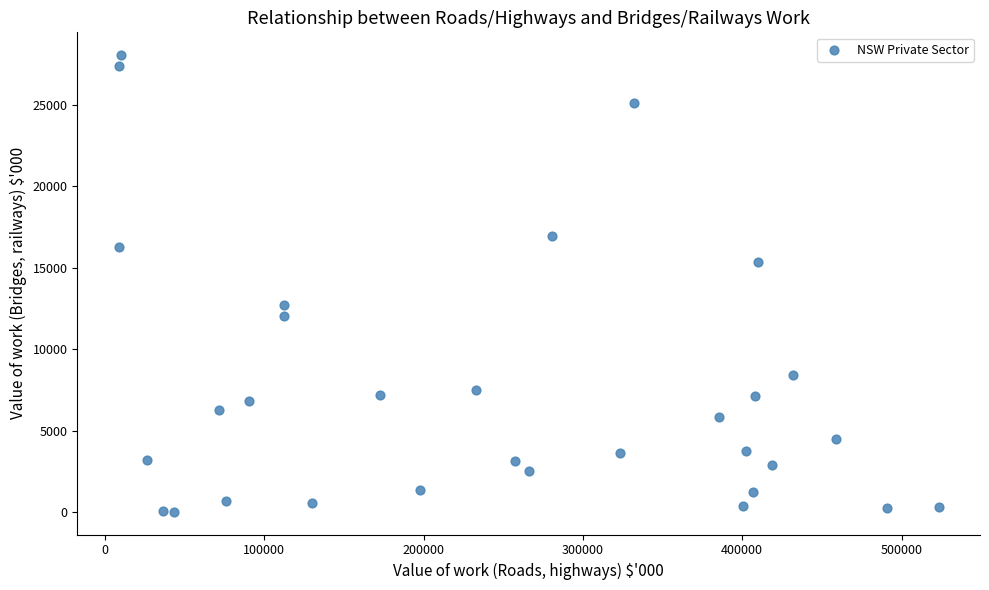

What is the range of X values (max minus min)?

514953